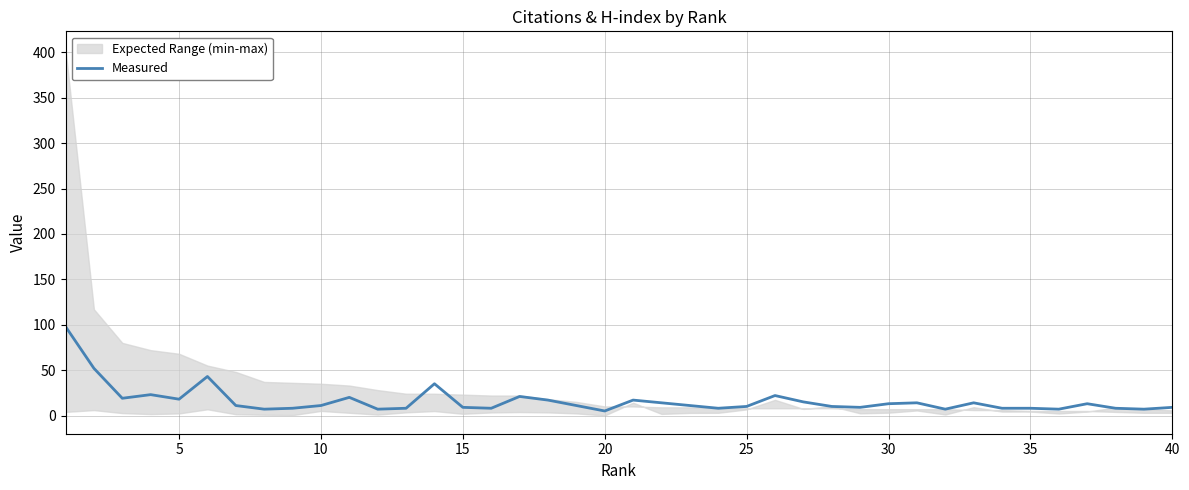

What is the average value?

16